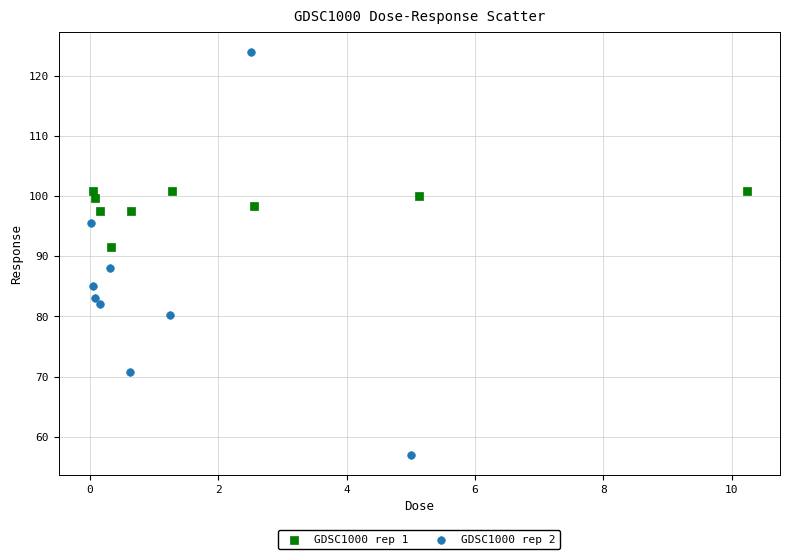

Which series reaches the maximum Y coordinate?

GDSC1000 rep 2